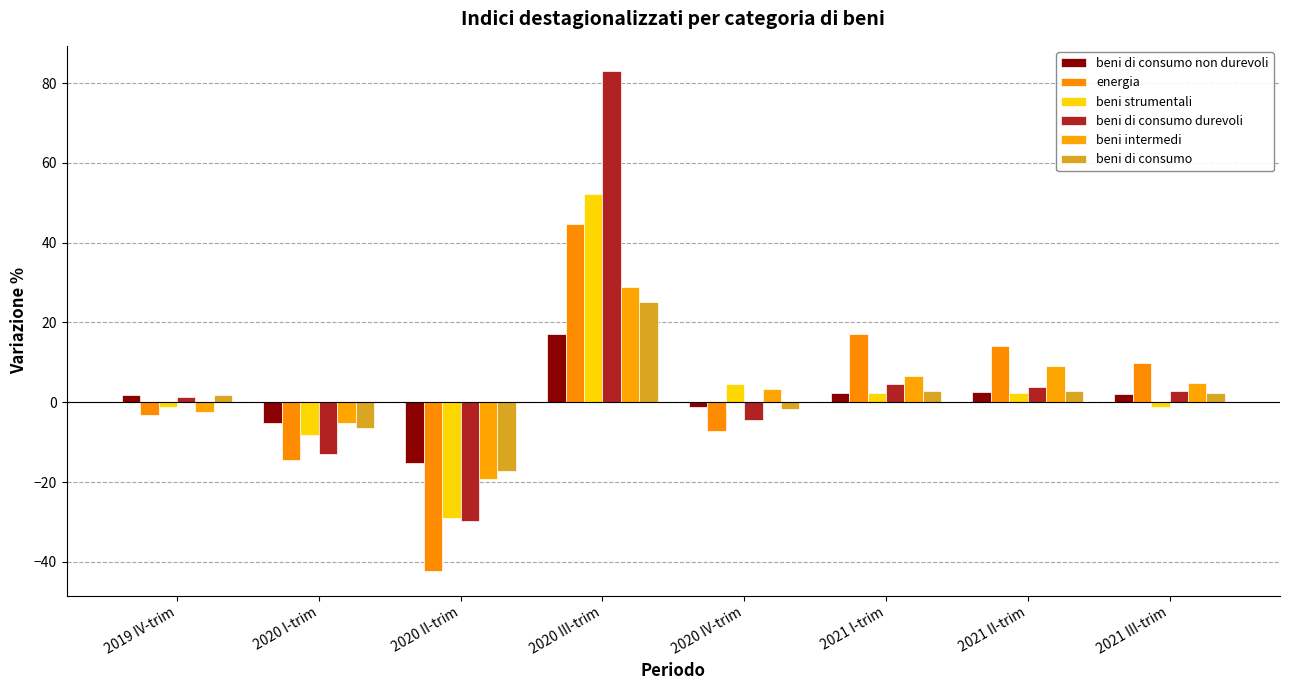

Which category has the lowest value in the beni di consumo durevoli series?

2020 II-trim